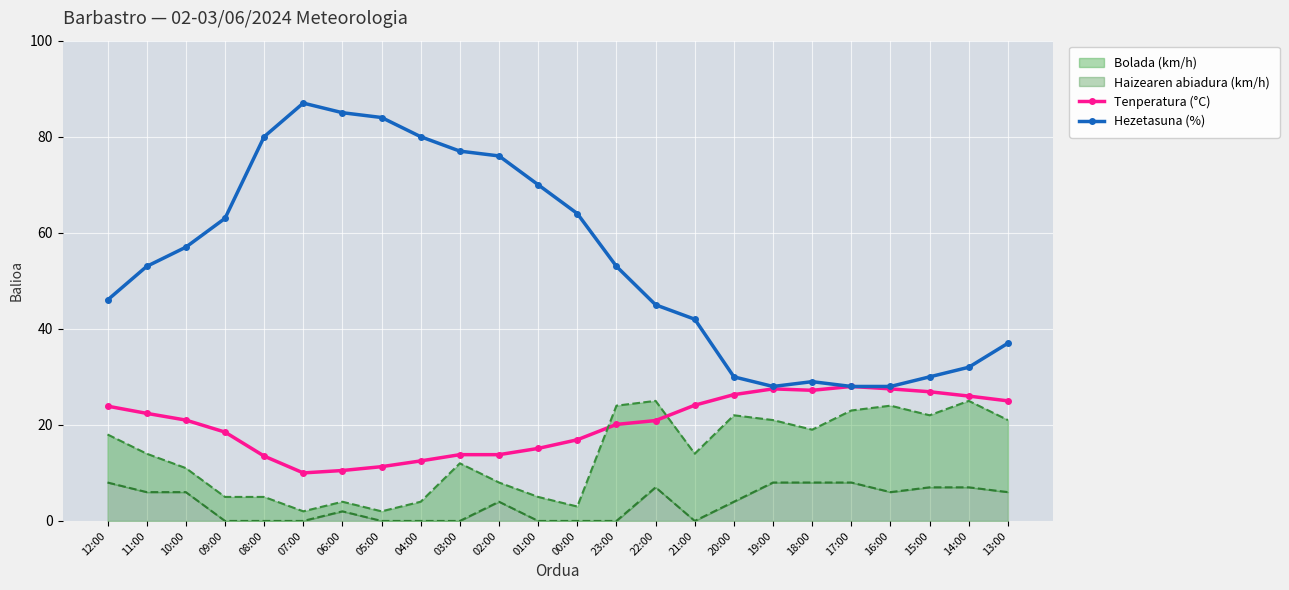

True or false: Hezetasuna (%) has a value of 46.2 at 18:00.

False